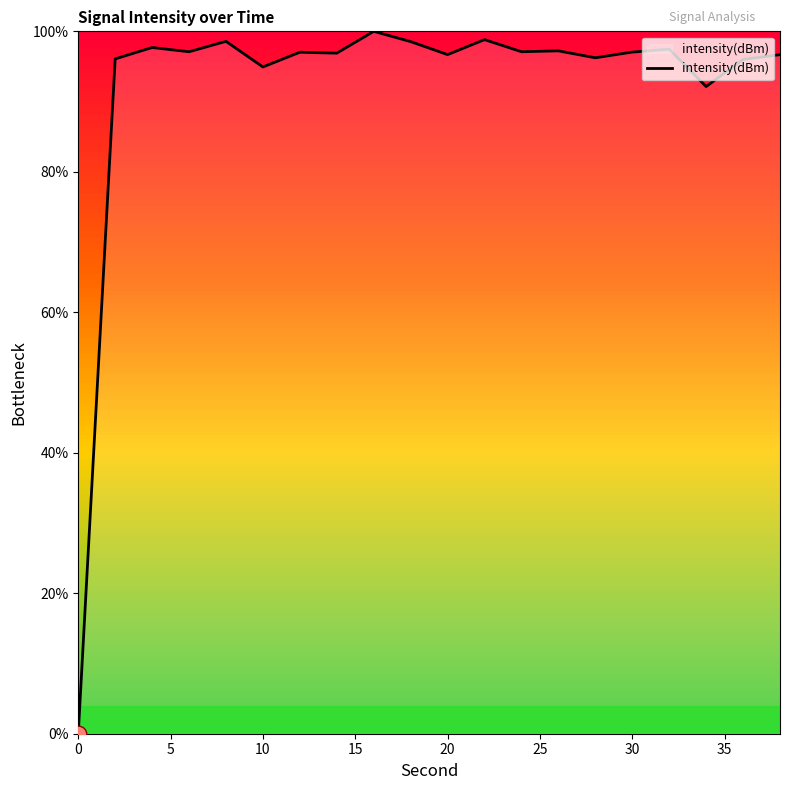

What is the greatest value displayed?

100.0